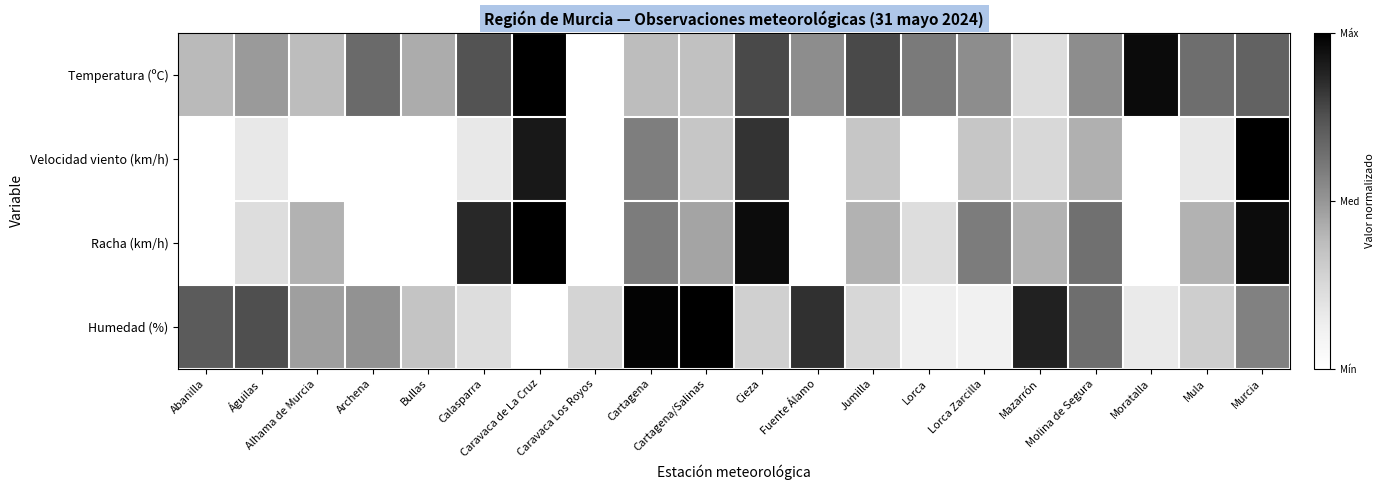

Which label corresponds to the smallest value in the chart?

Caravaca Los Royos